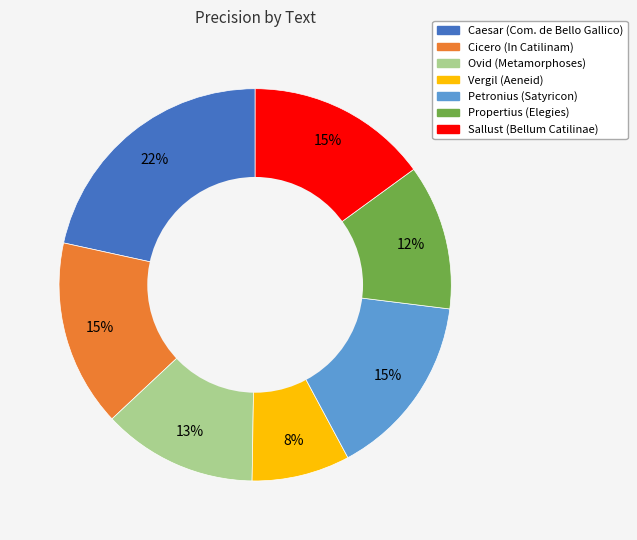

To the nearest percent, what is the average slice percentage?

14%